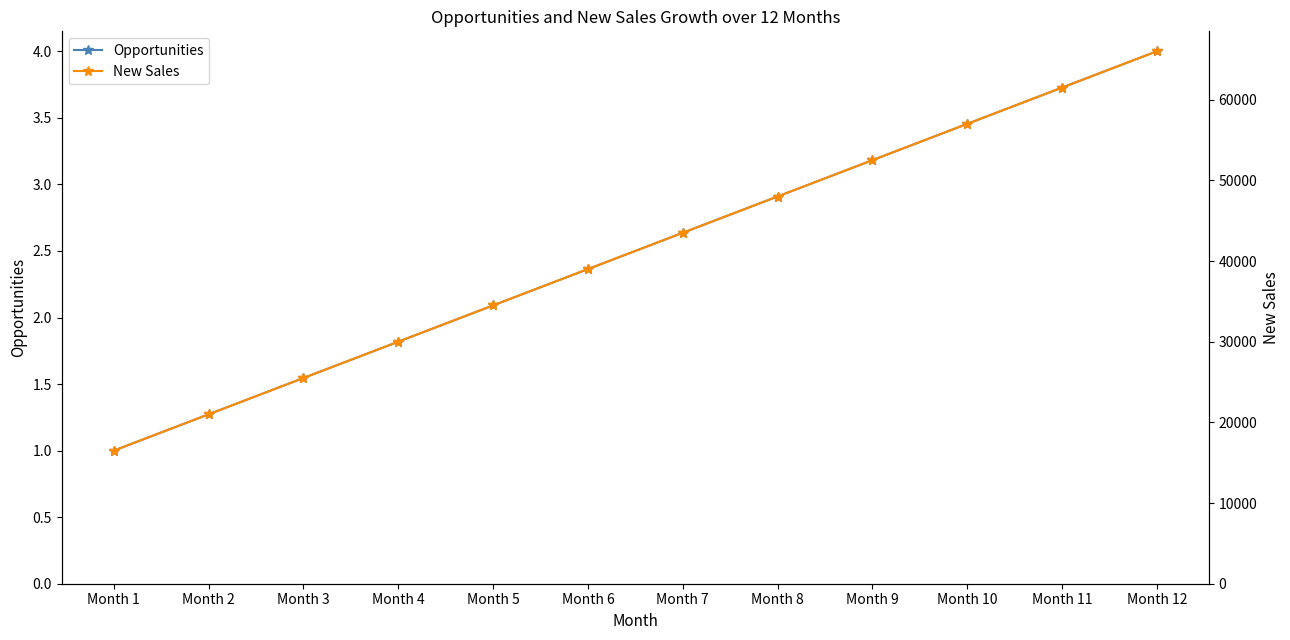

What is the value of the New Sales point at the 6th from the left?

39000.0